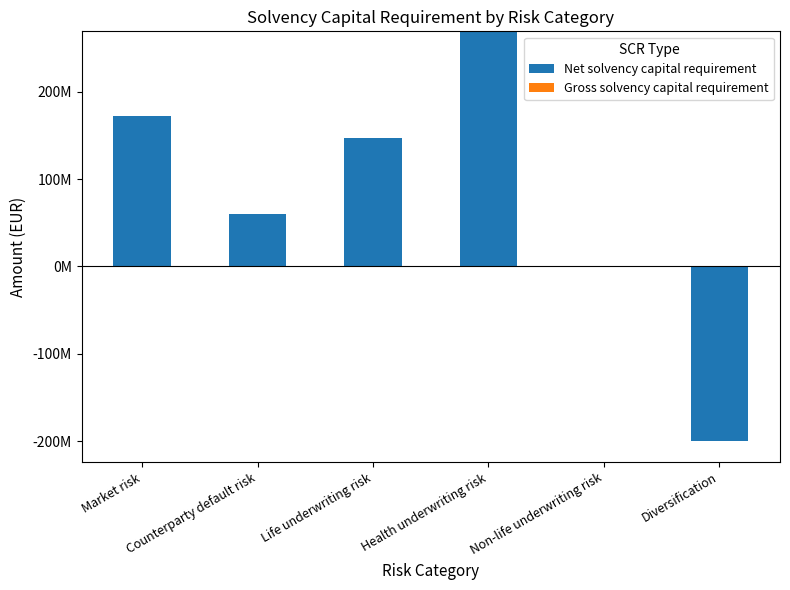

True or false: Gross solvency capital requirement has a value of 0.0 at Diversification.

True